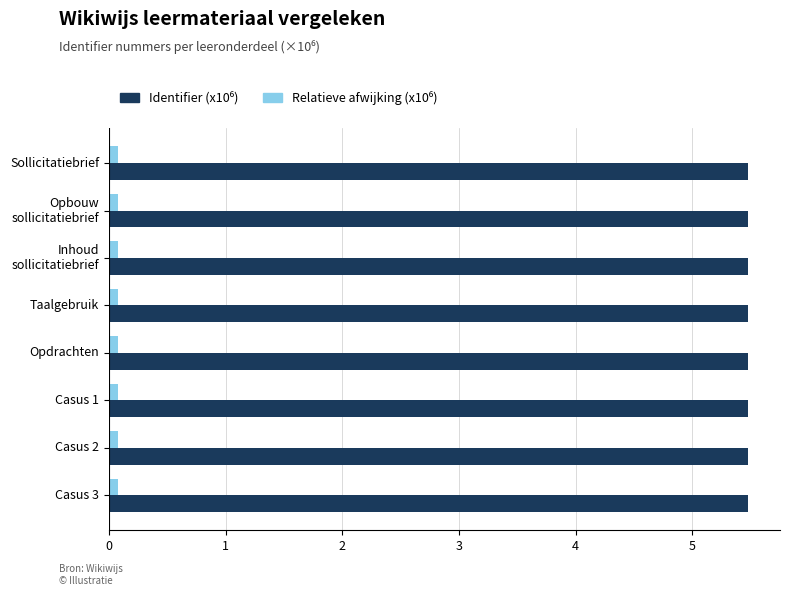

What is the maximum value shown in the chart?

5.5